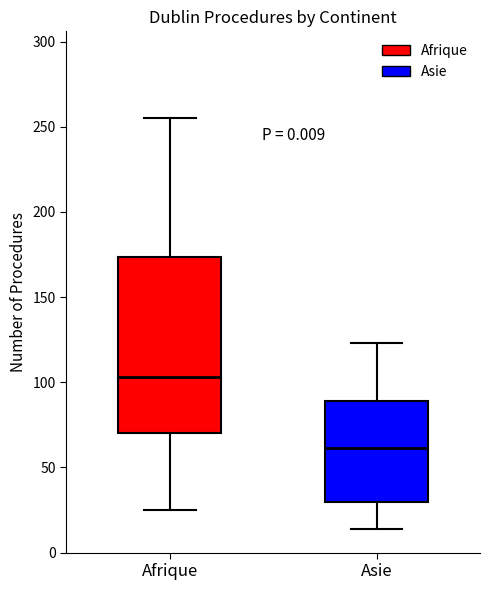

Where does the median line of the box for Afrique sit on the y-axis? The values are not printed on the chart, so give them approximately, as read against the axis.

105